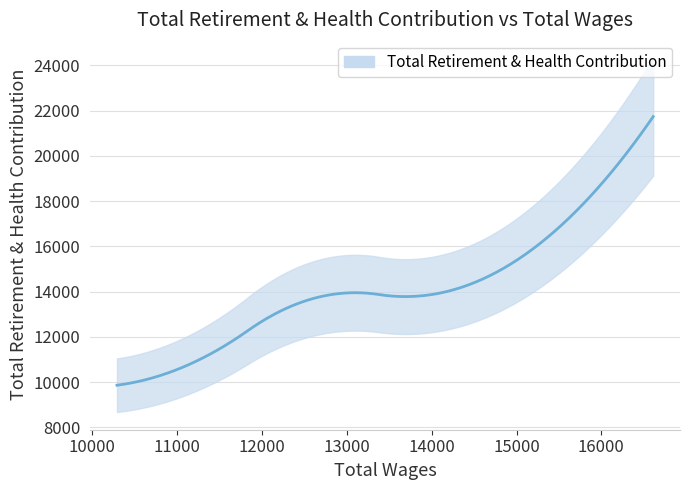

What is the minimum value shown in the chart?

9863